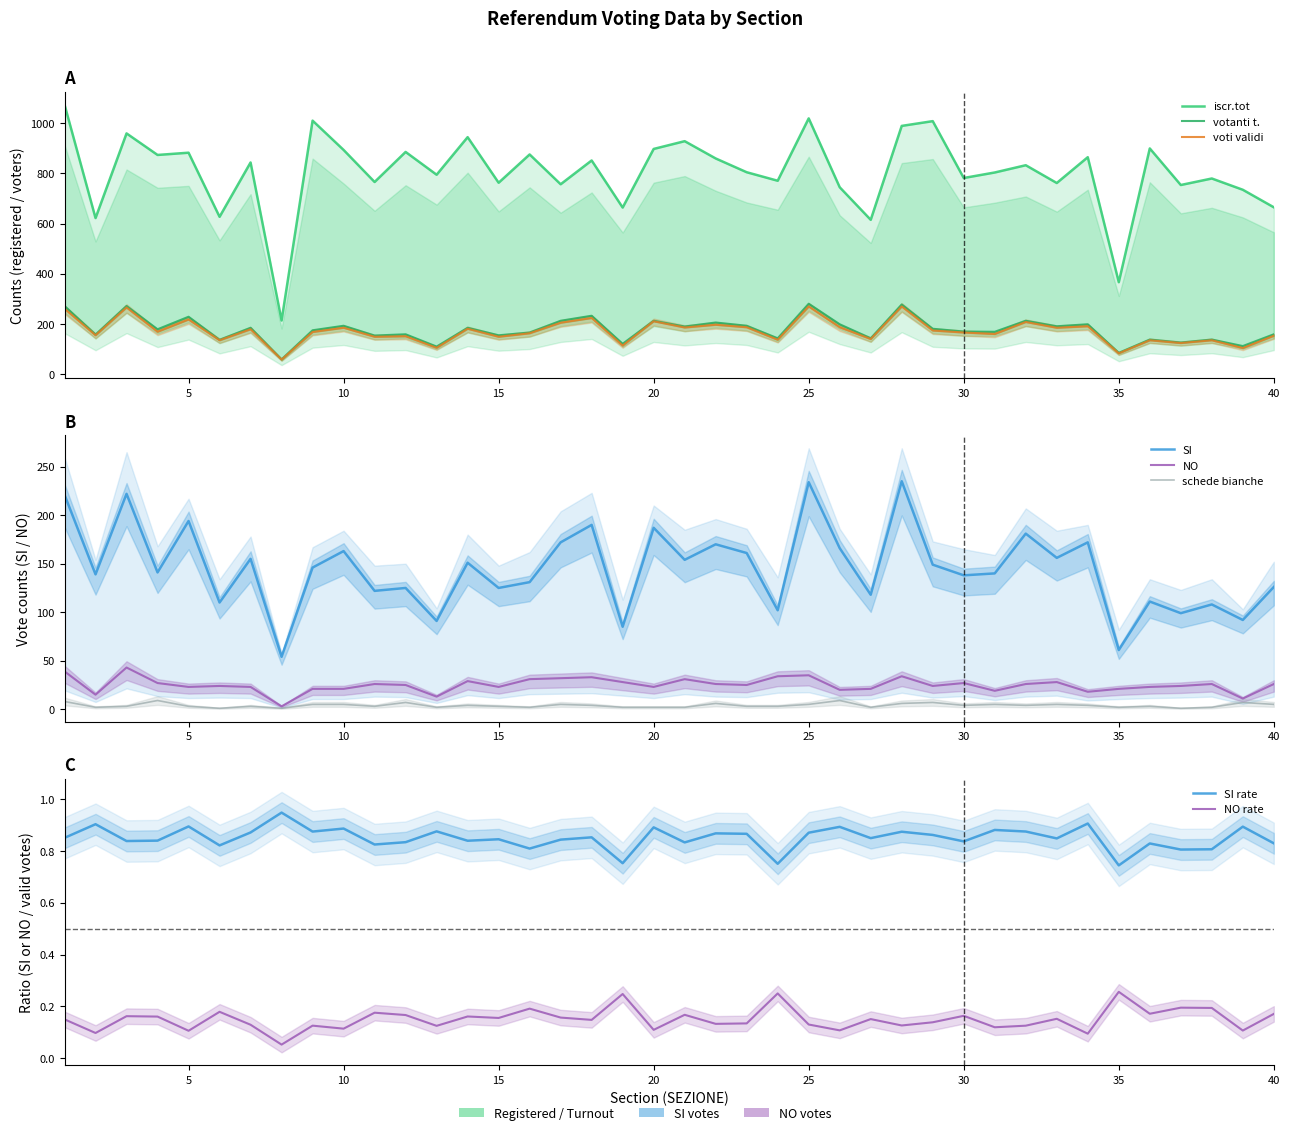

True or false: SI and votanti t. intersect in this chart.

False